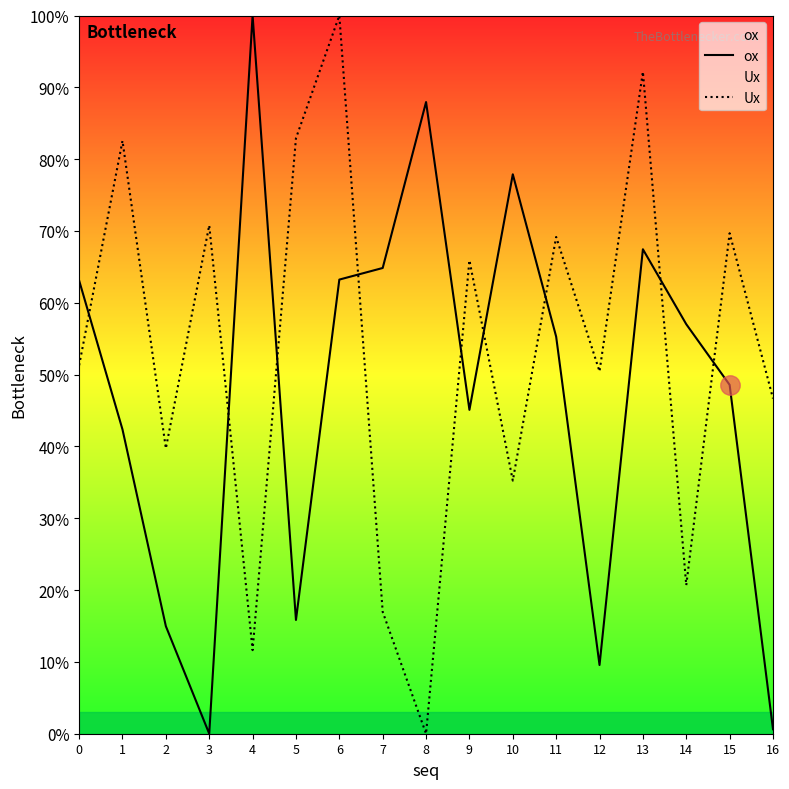

At how many categories does at least one series exceed 6?

17